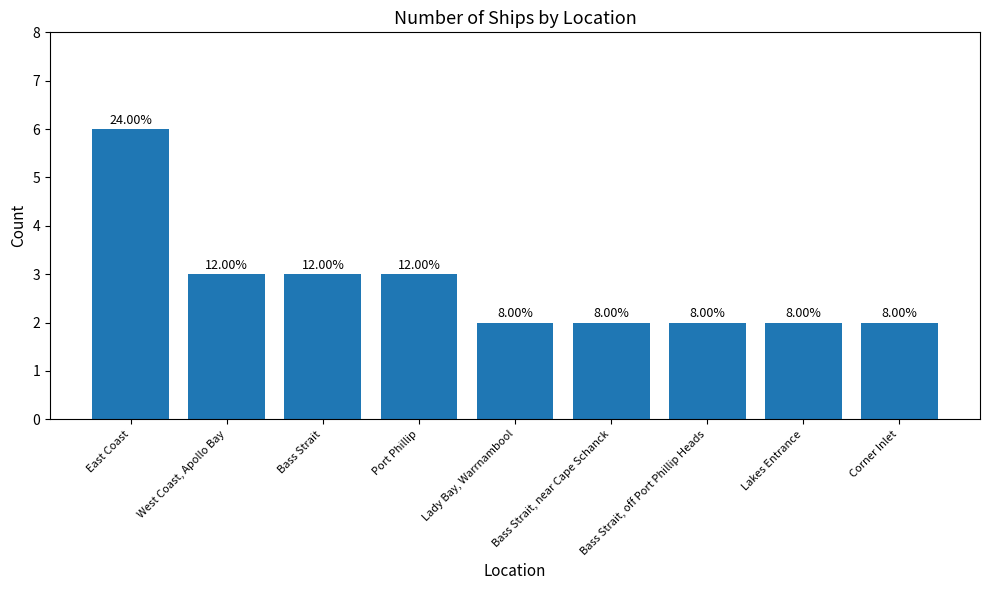

How many bars are there in total?

9